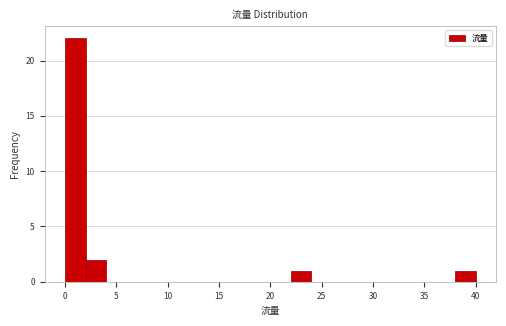

Reading left to right, list every bar in this chart as the range it spans on the x-axis followed by its height. The values are not printed on the chart, so give them approximately, as read against the axis.

0 to 2: 22
2 to 4: 2
4 to 6: 0
6 to 8: 0
8 to 10: 0
10 to 12: 0
12 to 14: 0
14 to 16: 0
16 to 18: 0
18 to 20: 0
20 to 22: 0
22 to 24: 1
24 to 26: 0
26 to 28: 0
28 to 30: 0
30 to 32: 0
32 to 34: 0
34 to 36: 0
36 to 38: 0
38 to 40: 1